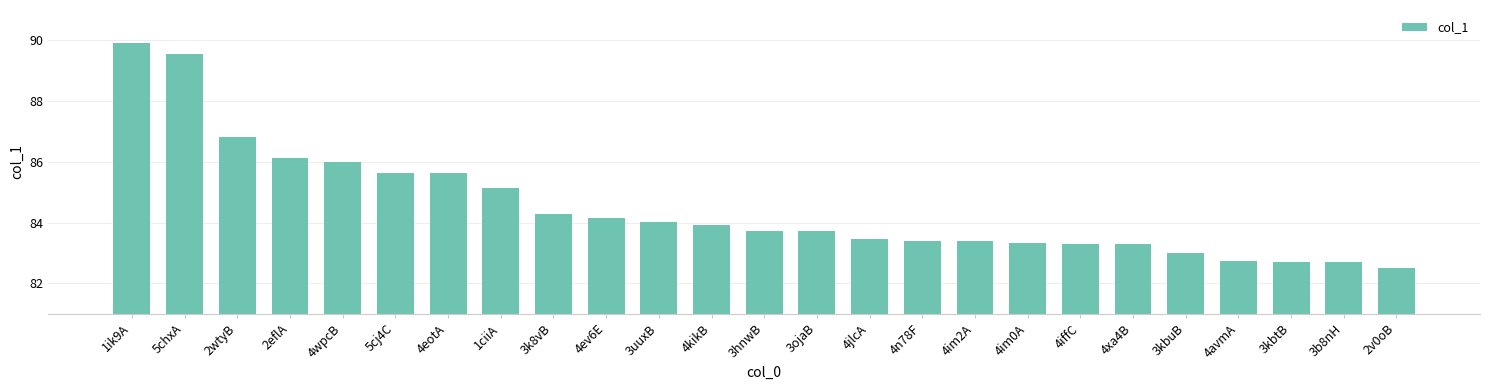

The chart shows a value of 57.3 at 2v0oB. True or false?

False